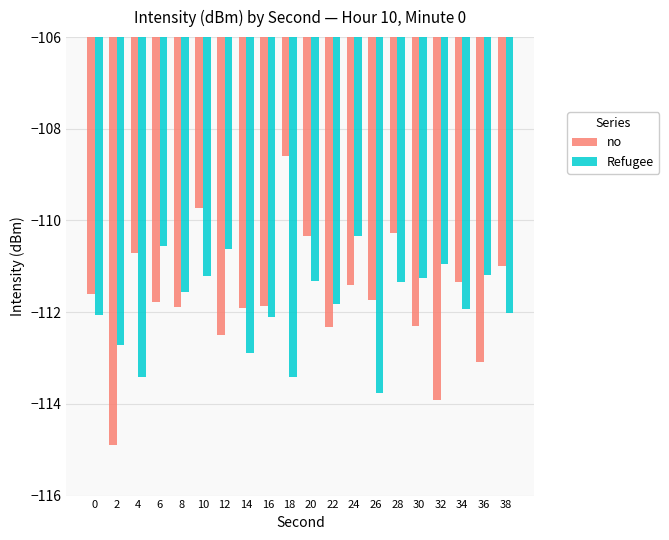

Where does the no series first go above -111?

4